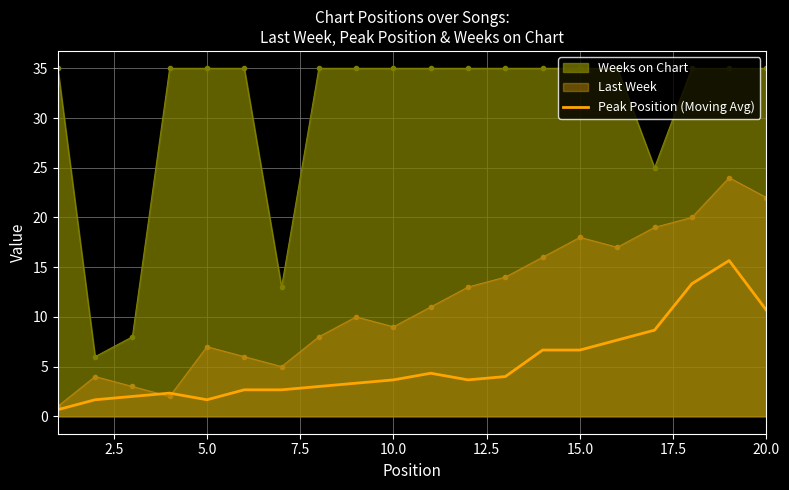

What is the maximum value shown in the chart?

35.0